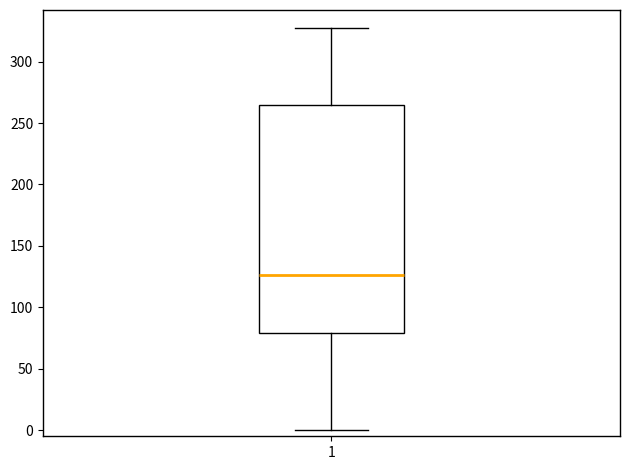

Where is the upper edge of the box at x = 1 on the y-axis? The values are not printed on the chart, so give them approximately, as read against the axis.

265